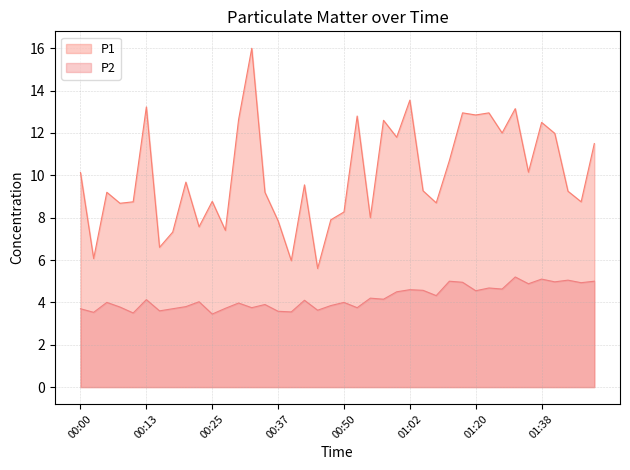

At how many categories does at least one series exceed 9?

24